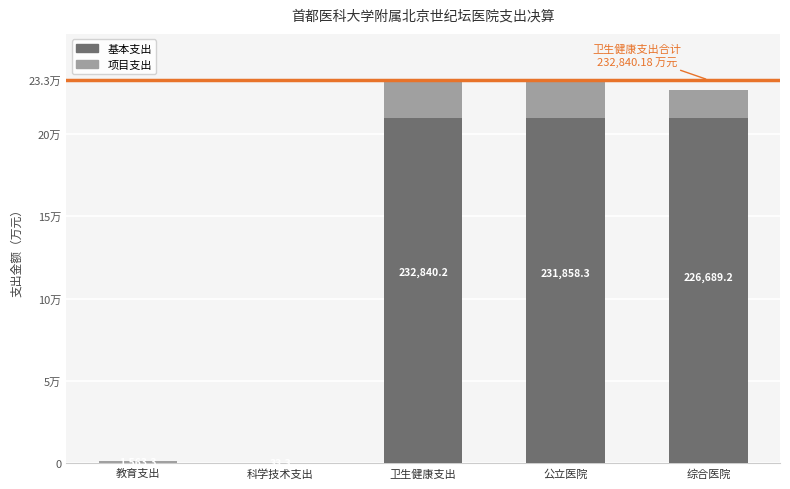

What is the value of the 基本支出 bar at the 5th from the left?

209825.7